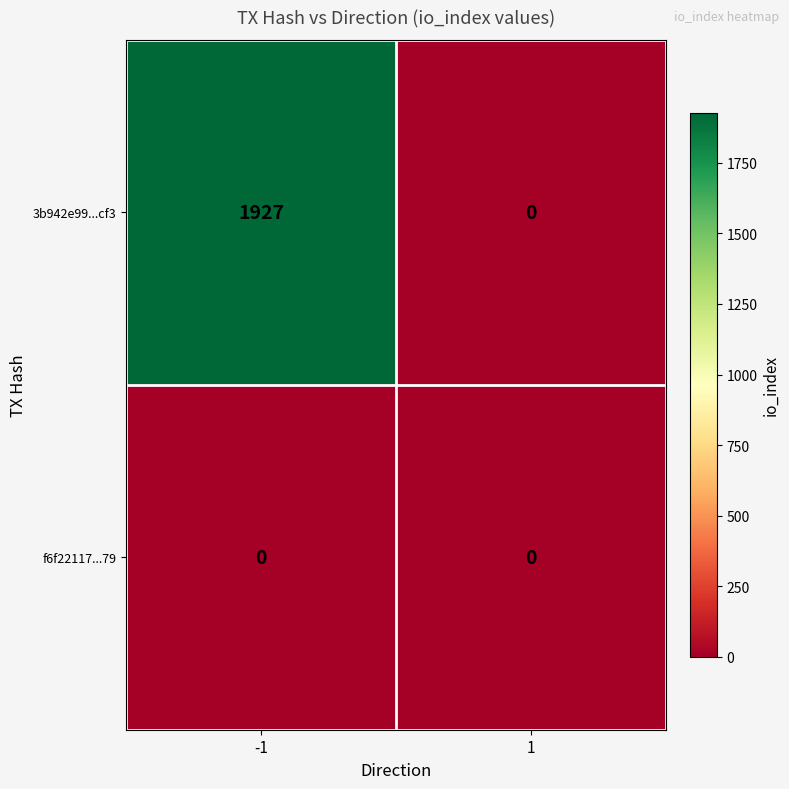

Which series has the largest total across all categories?

3b942e99...cf3